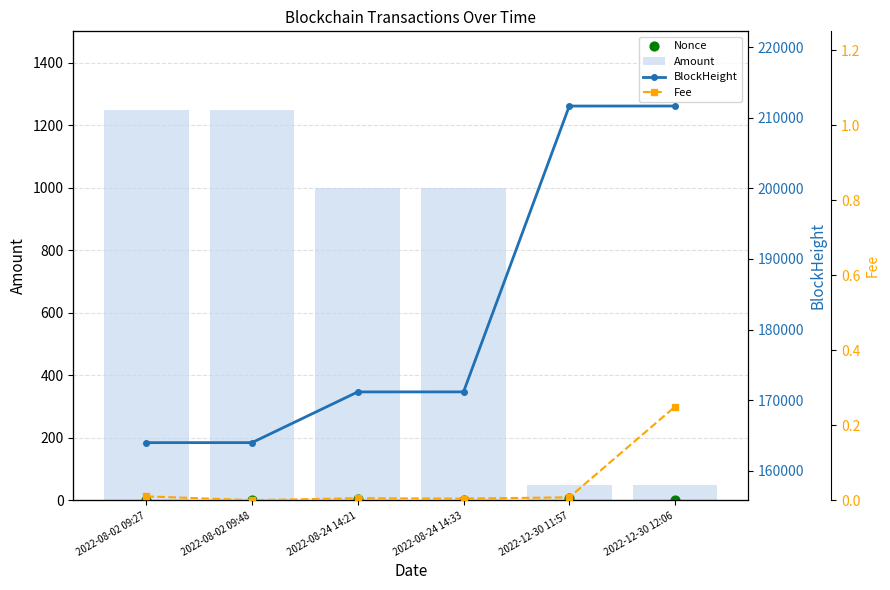

Which series has the largest total across all categories?

BlockHeight